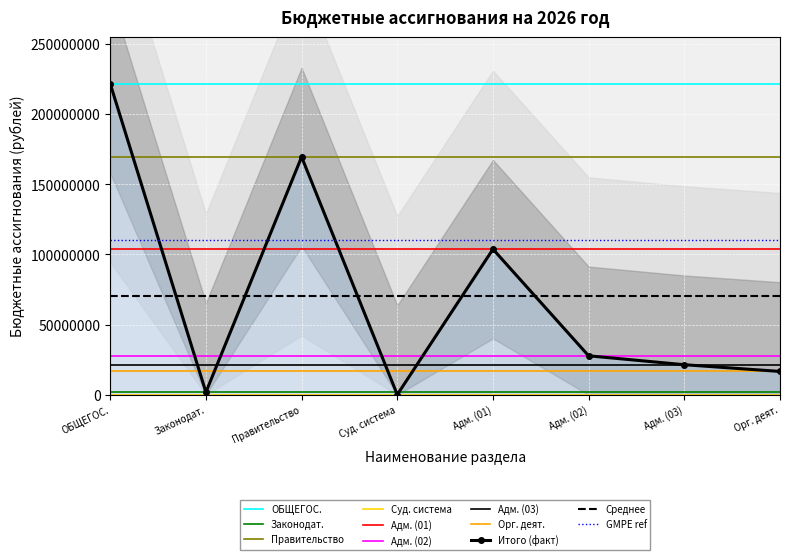

What is the value of the 2nd point from the left?

1800000